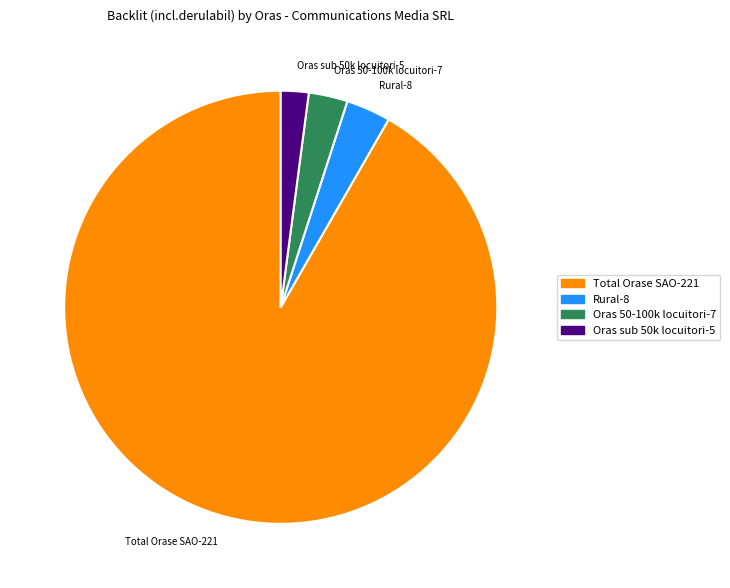

How many slices are in this pie chart?

4